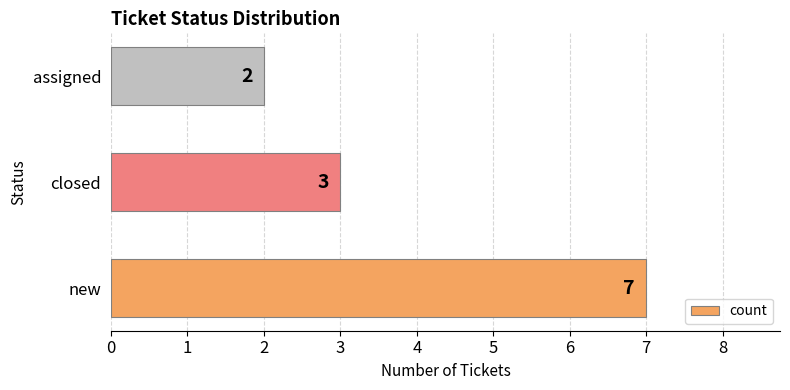

At which category does the chart reach its minimum across all series?

assigned